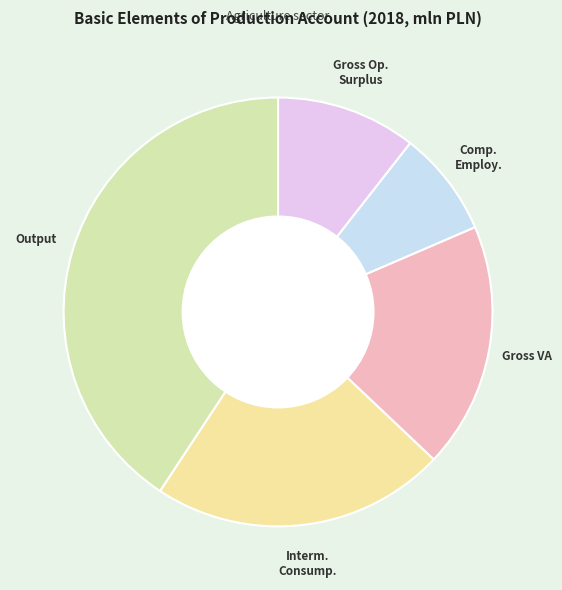

How many slices are in this pie chart?

5